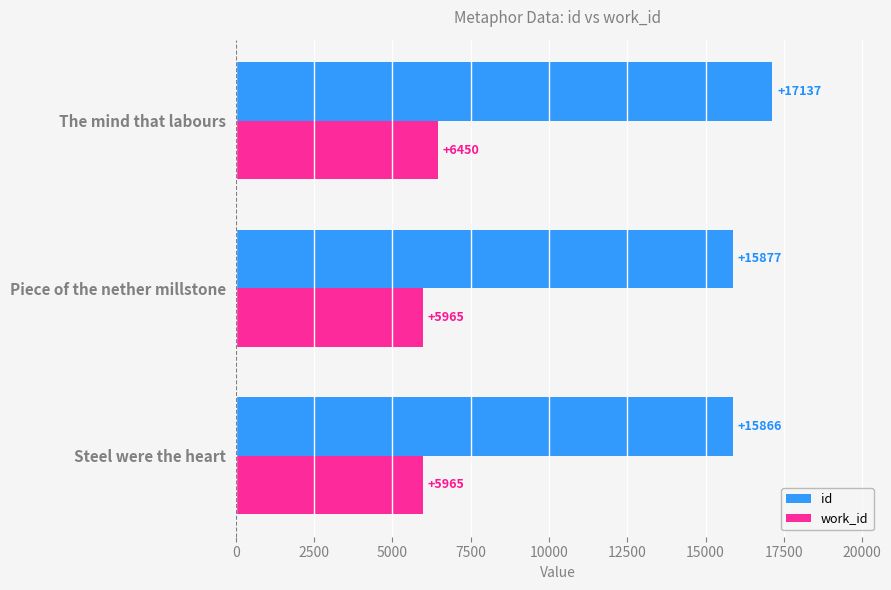

What is the difference between the second highest and minimum values in the id series?

11